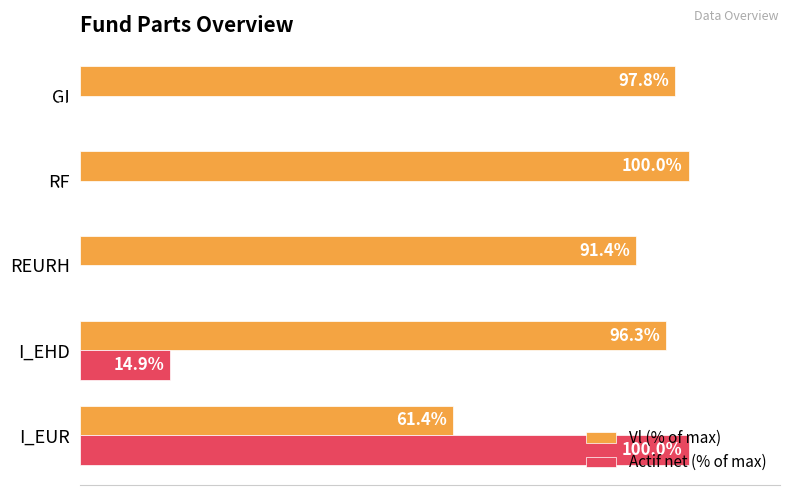

Between I_EUR and REURH, which series saw the biggest shift?

Actif net (% of max)